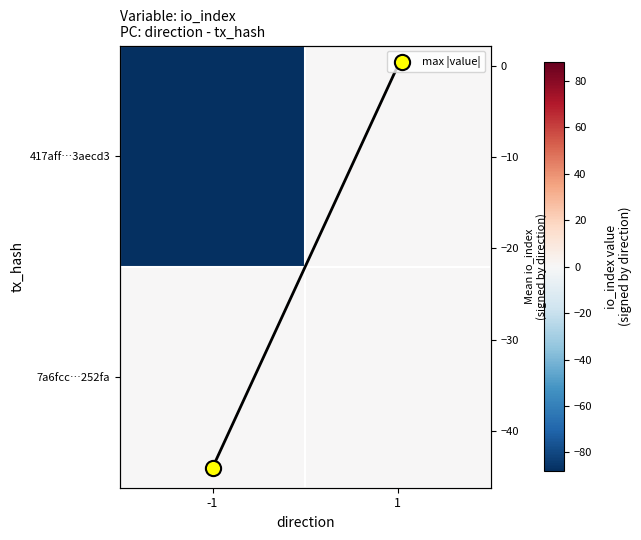

At which category is the sum across all series the highest?

1